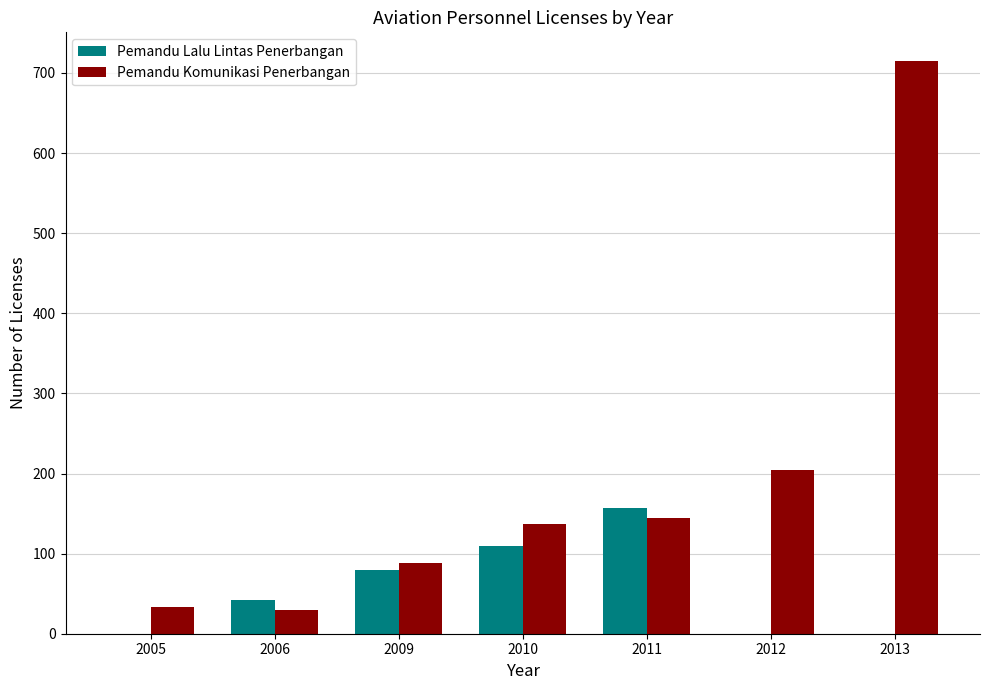

The value of Pemandu Lalu Lintas Penerbangan at 2010 is 110. True or false?

True